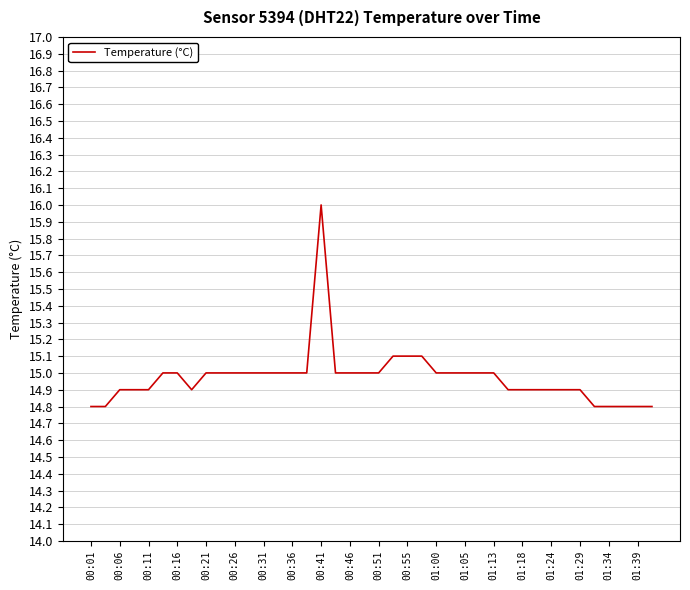

How many lines are shown in the chart?

1